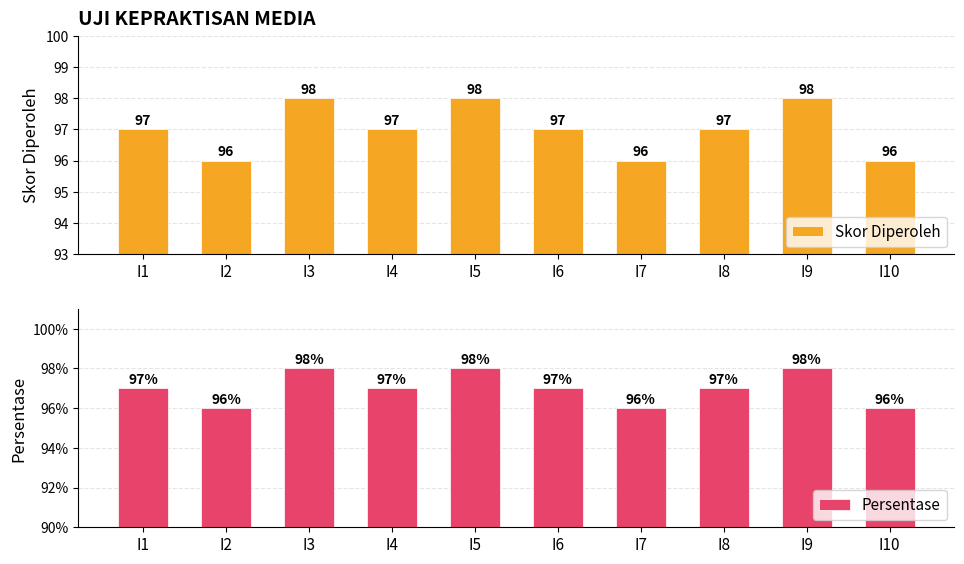

How many groups of bars are there?

10